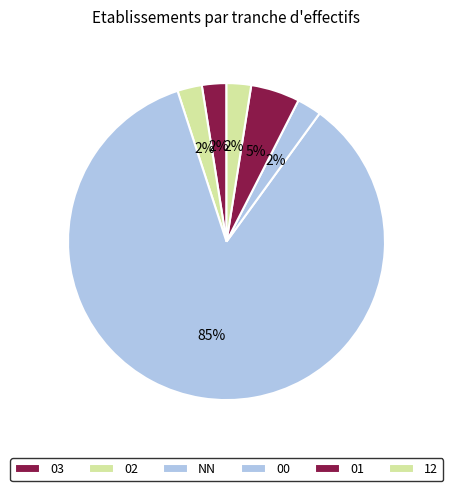

How many segments does this pie chart have?

6